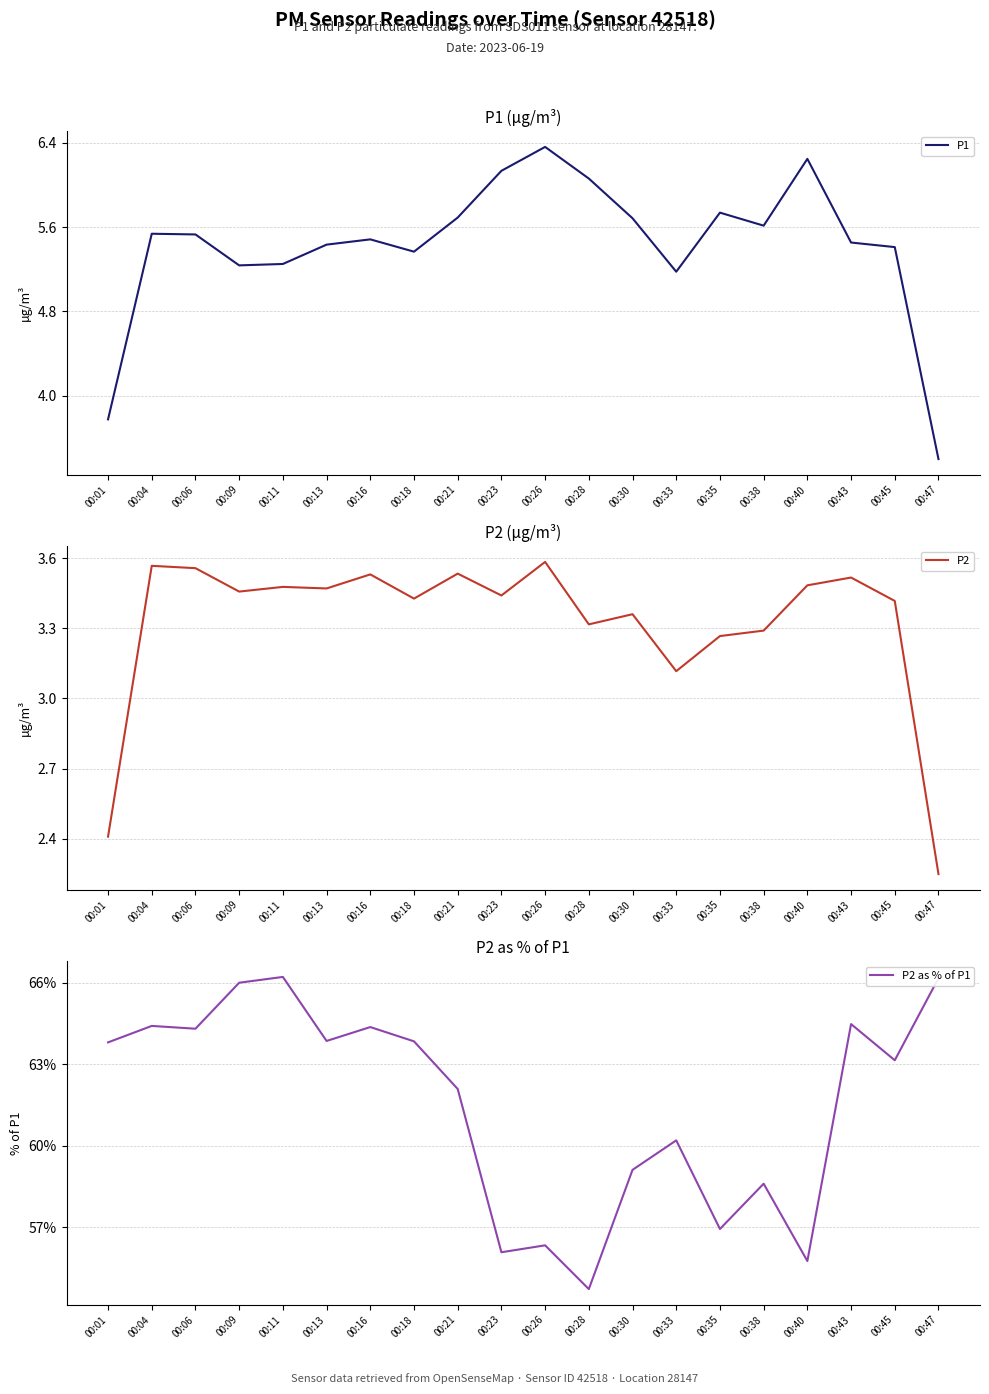

True or false: P2 and P2 as % of P1 intersect in this chart.

False